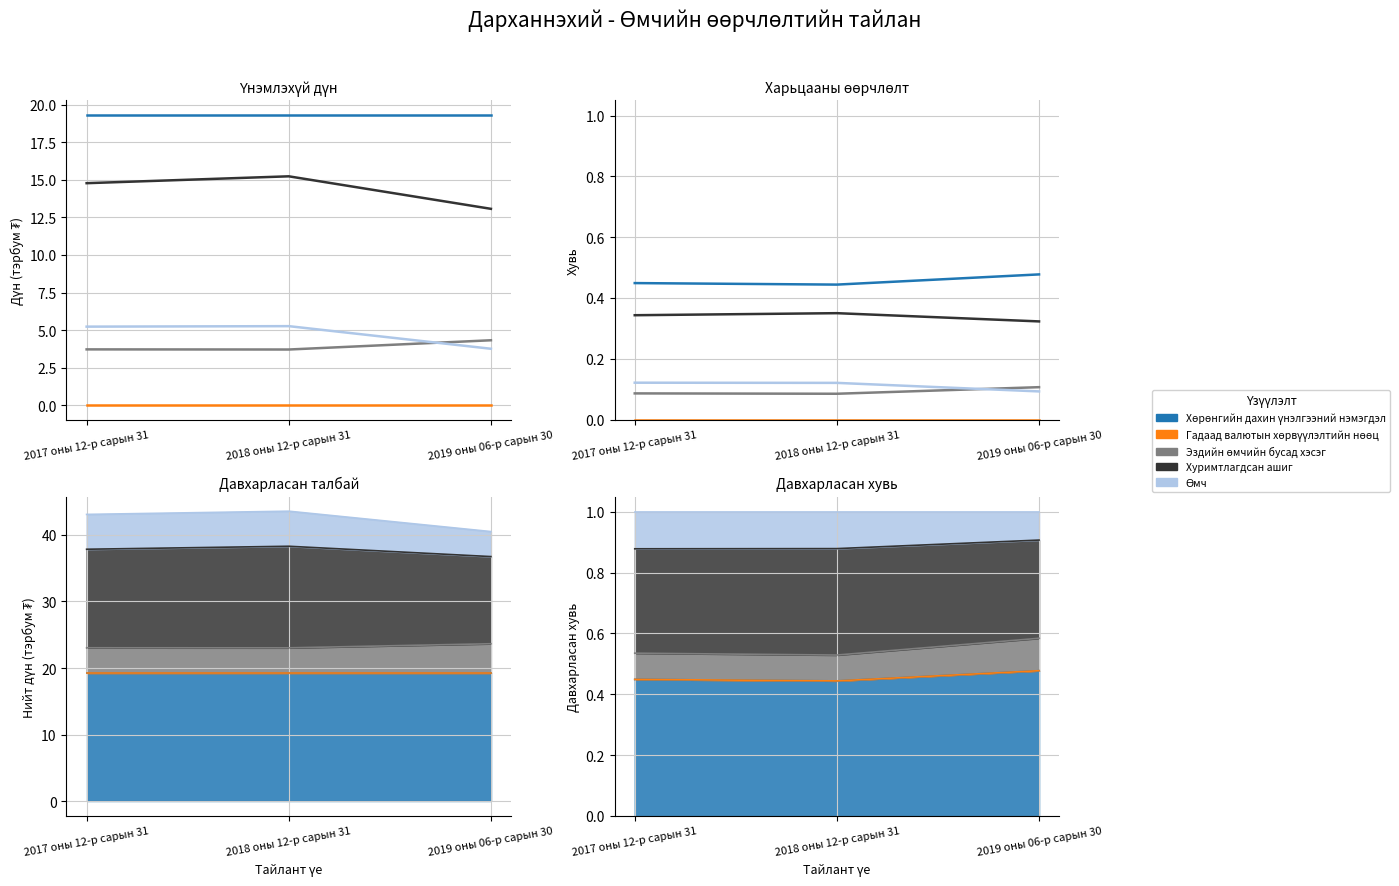

Reading right to left, transcribe all the data shown in this chart.

Хөрөнгийн дахин үнэлгээний нэмэгдэл: 0.5	0.4	0.4
Гадаад валютын хөрвүүлэлтийн нөөц: 0.0	0.0	0.0
Эздийн өмчийн бусад хэсэг: 0.1	0.1	0.1
Хуримтлагдсан ашиг: 0.3	0.4	0.3
Өмч: 0.1	0.1	0.1